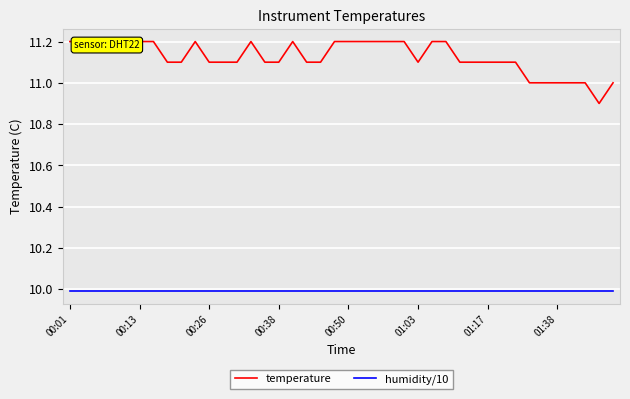

Which category has the highest value in the temperature series?

00:01